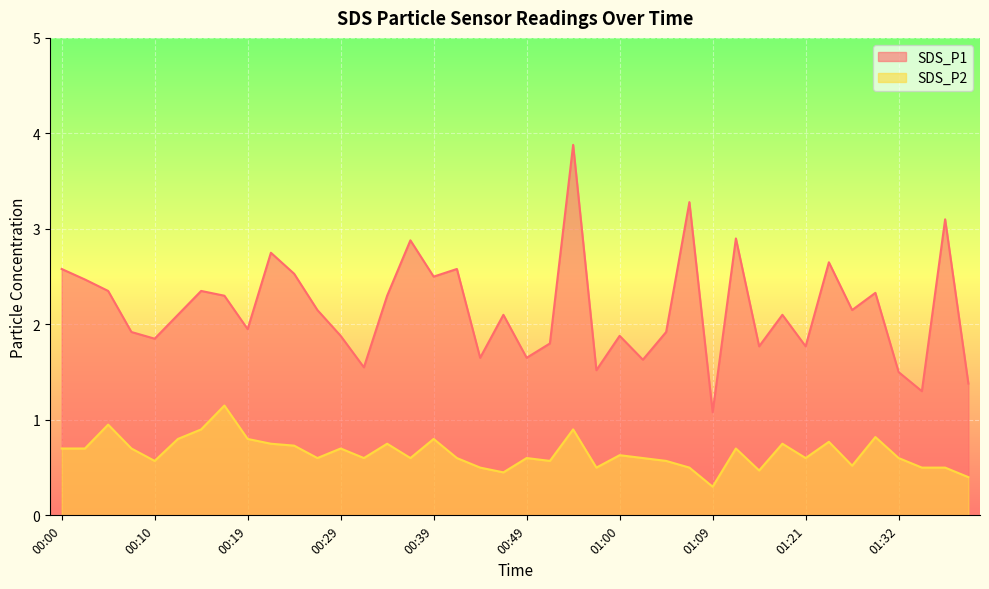

True or false: SDS_P1 has a value of 2.6 at 00:00.

True